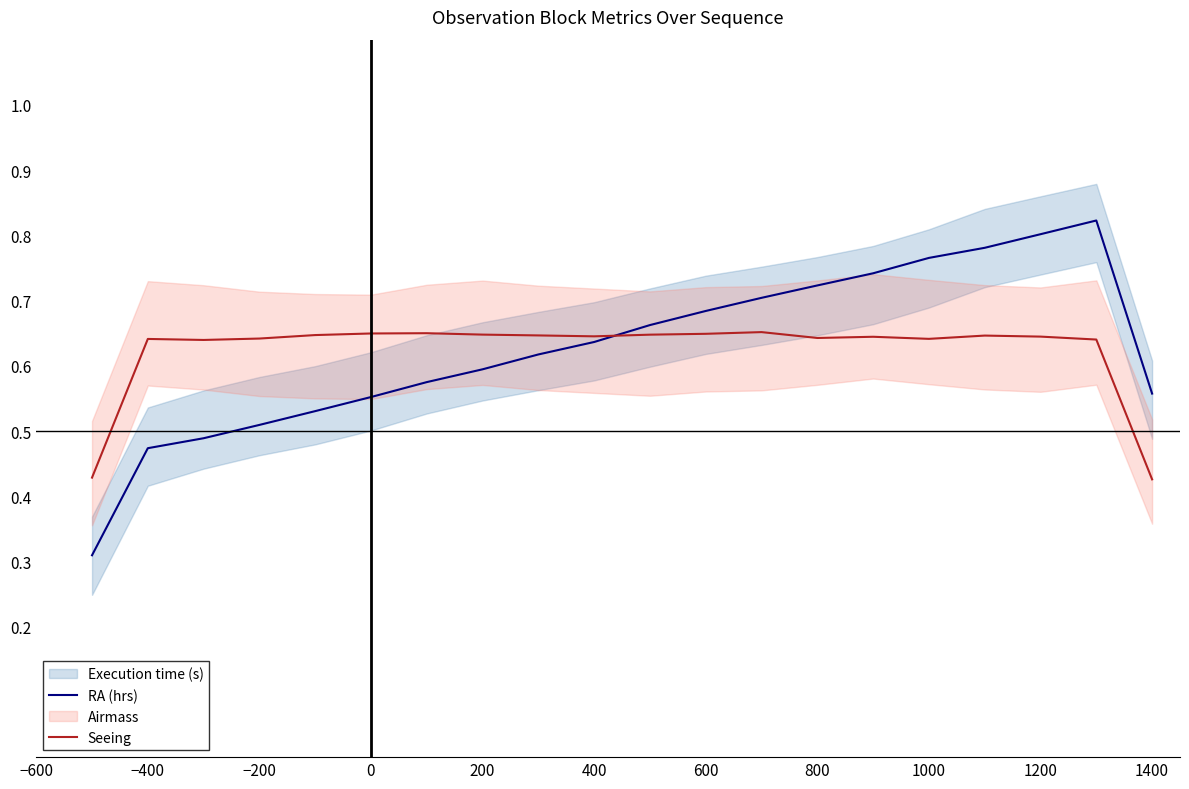

Which series has the largest total across all categories?

RA (hrs)